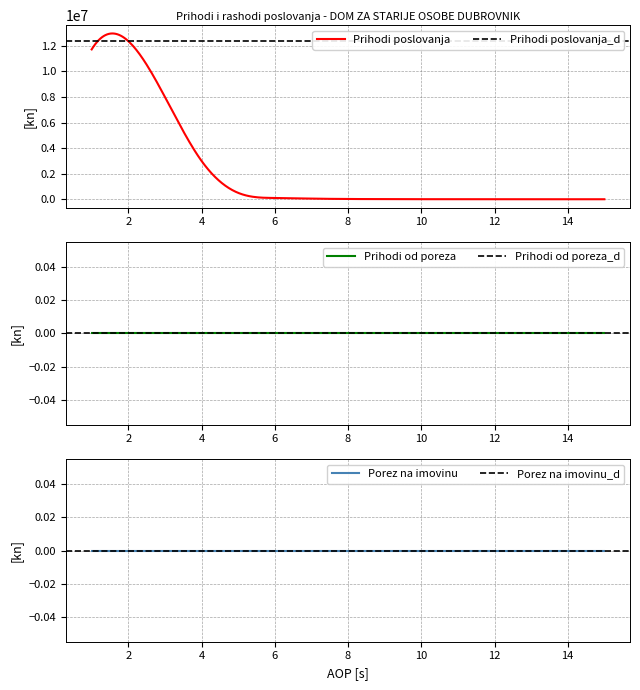

List the labels in order of Prihodi poslovanja value, largest first.

2, 1, 3, 4, 5, 6, 7, 8, 9, 10, 11, 12, 13, 14, 15